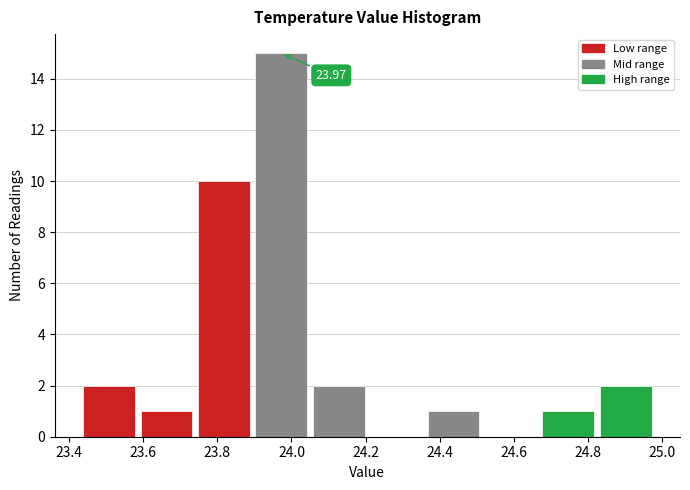

Which range on the x-axis has the tallest bar?

23.895 to 24.050